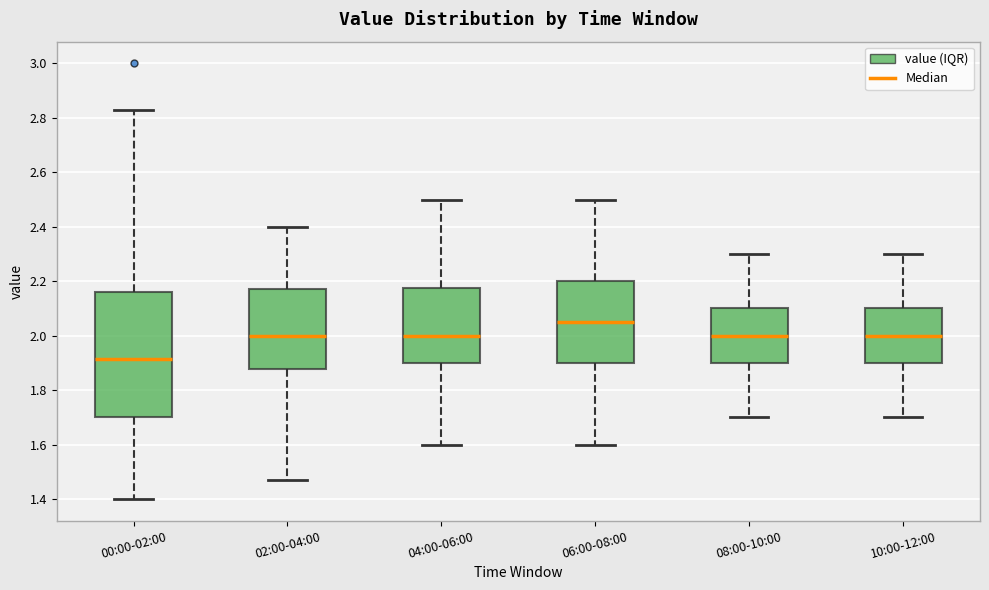

Reading left to right, transcribe this box plot: for each box, give where its median line is, the range the box spans, and where its two whiskers end, as read against the y-axis. The values are not printed on the chart, so give them approximately, as read against the axis.

00:00-02:00: median 1.92, box 1.70 to 2.16, whiskers 1.40 to 2.84
02:00-04:00: median 2.00, box 1.88 to 2.18, whiskers 1.48 to 2.40
04:00-06:00: median 2.00, box 1.90 to 2.18, whiskers 1.60 to 2.50
06:00-08:00: median 2.06, box 1.90 to 2.20, whiskers 1.60 to 2.50
08:00-10:00: median 2.00, box 1.90 to 2.10, whiskers 1.70 to 2.30
10:00-12:00: median 2.00, box 1.90 to 2.10, whiskers 1.70 to 2.30